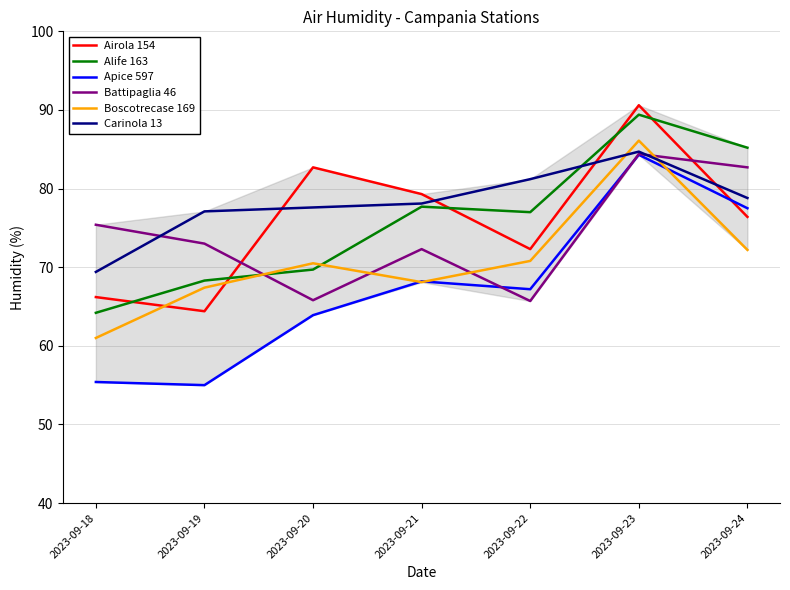

The Battipaglia 46 series shows 141.7 at 2023-09-23. True or false?

False